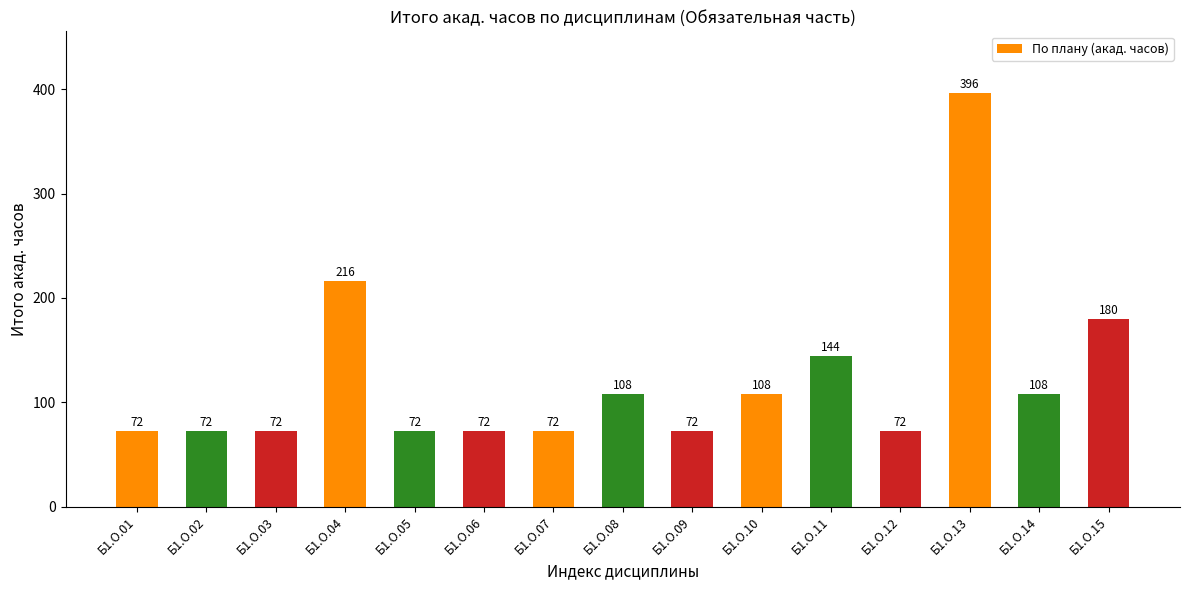

What value does the data have at Б1.О.01, to the nearest 50?

50